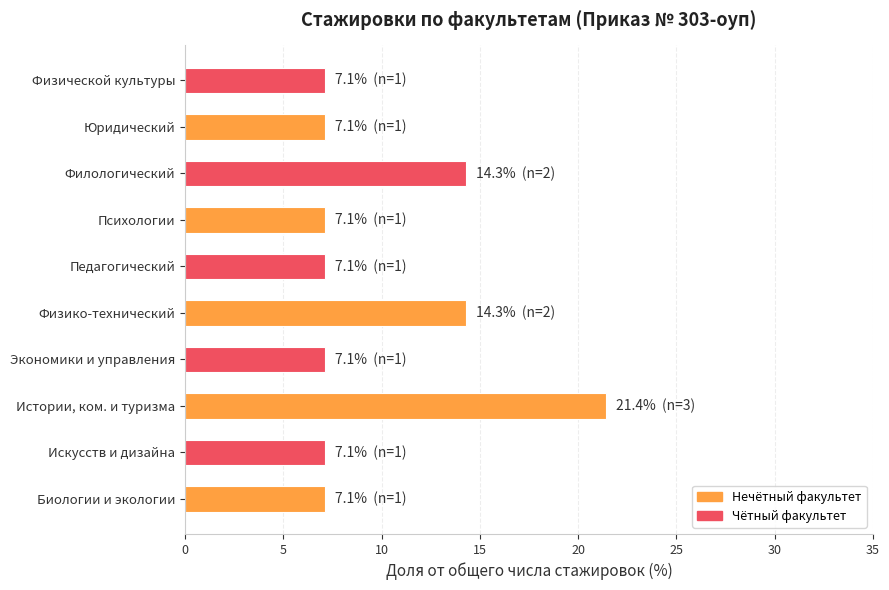

Approximately how many times larger is the value at Физической культуры compared to Истории, ком. и туризма?

0.3